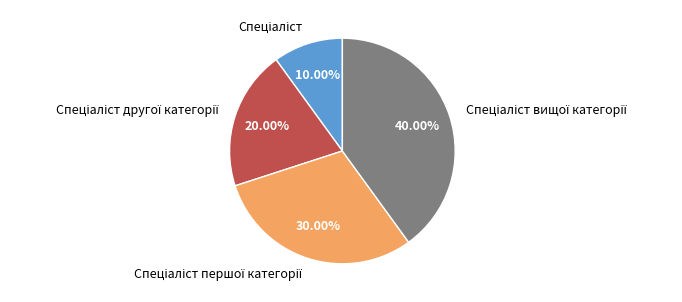

Is there any slice that represents more than half of the pie?

No